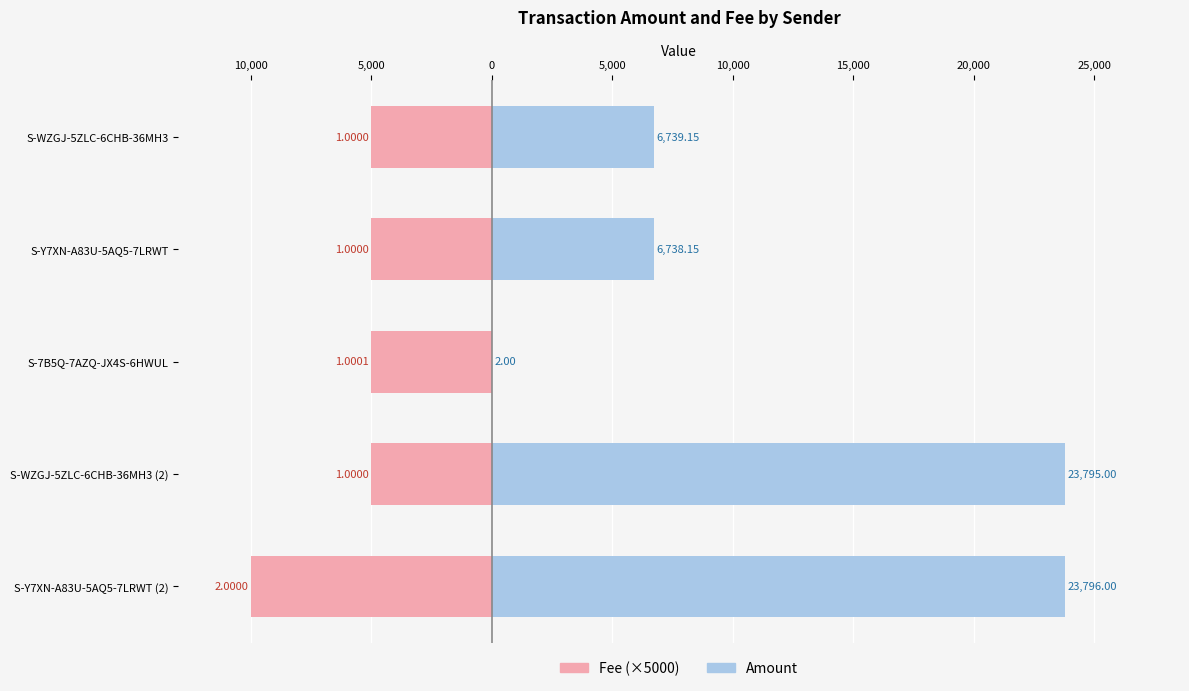

Is it true that Fee (scaled x5000) equals -5000.0 at S-Y7XN-A83U-5AQ5-7LRWT?

True